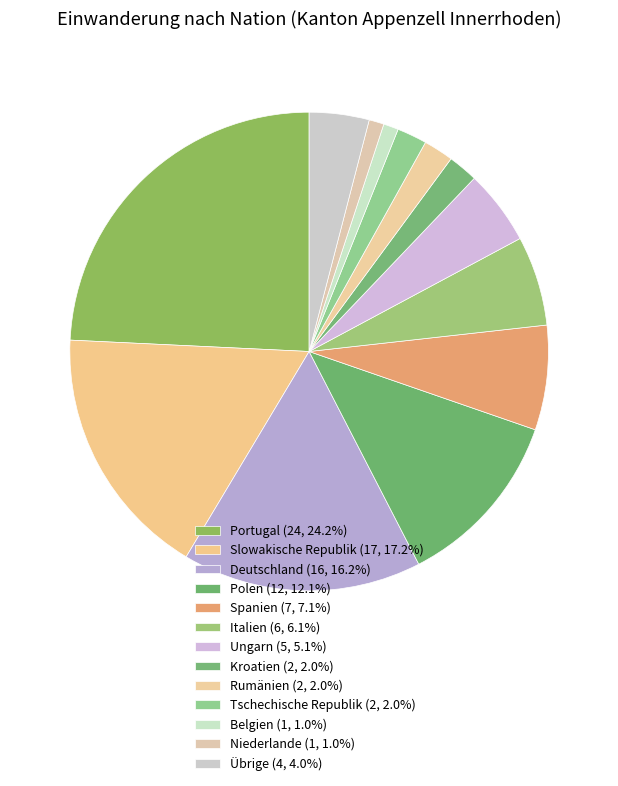

Which category has the smallest portion of the pie?

Belgien